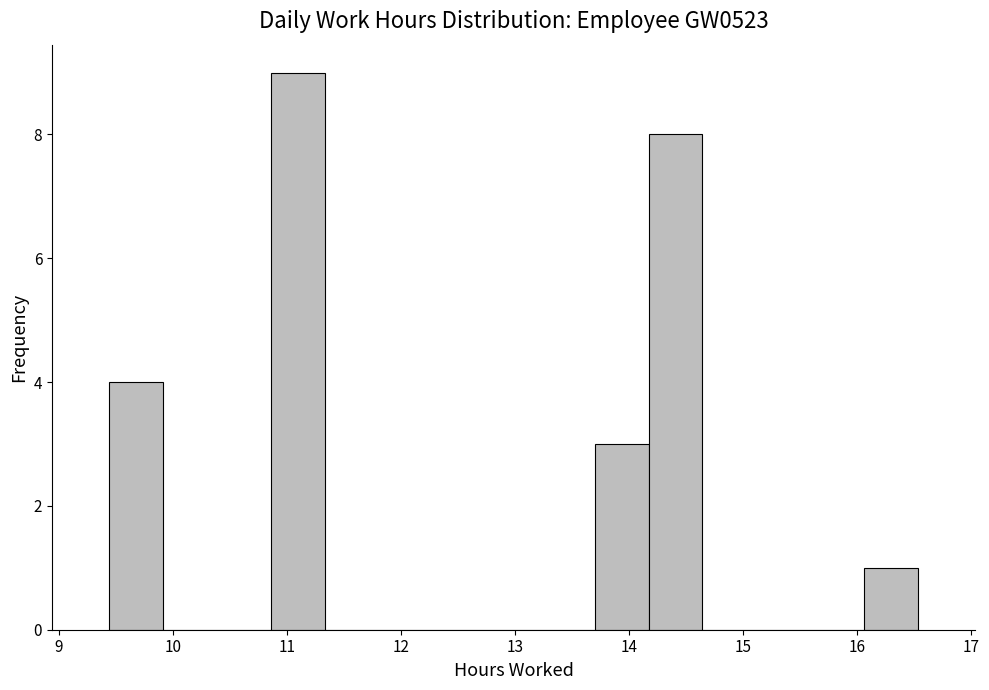

Which range on the x-axis has the tallest bar?

10.9 to 11.3